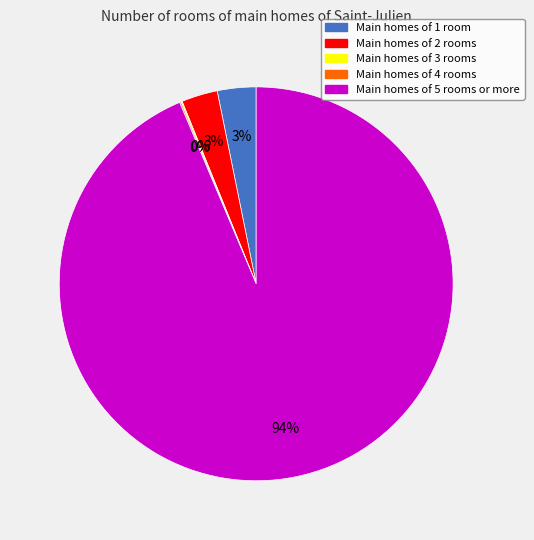

To the nearest percent, what is the average slice percentage?

20%